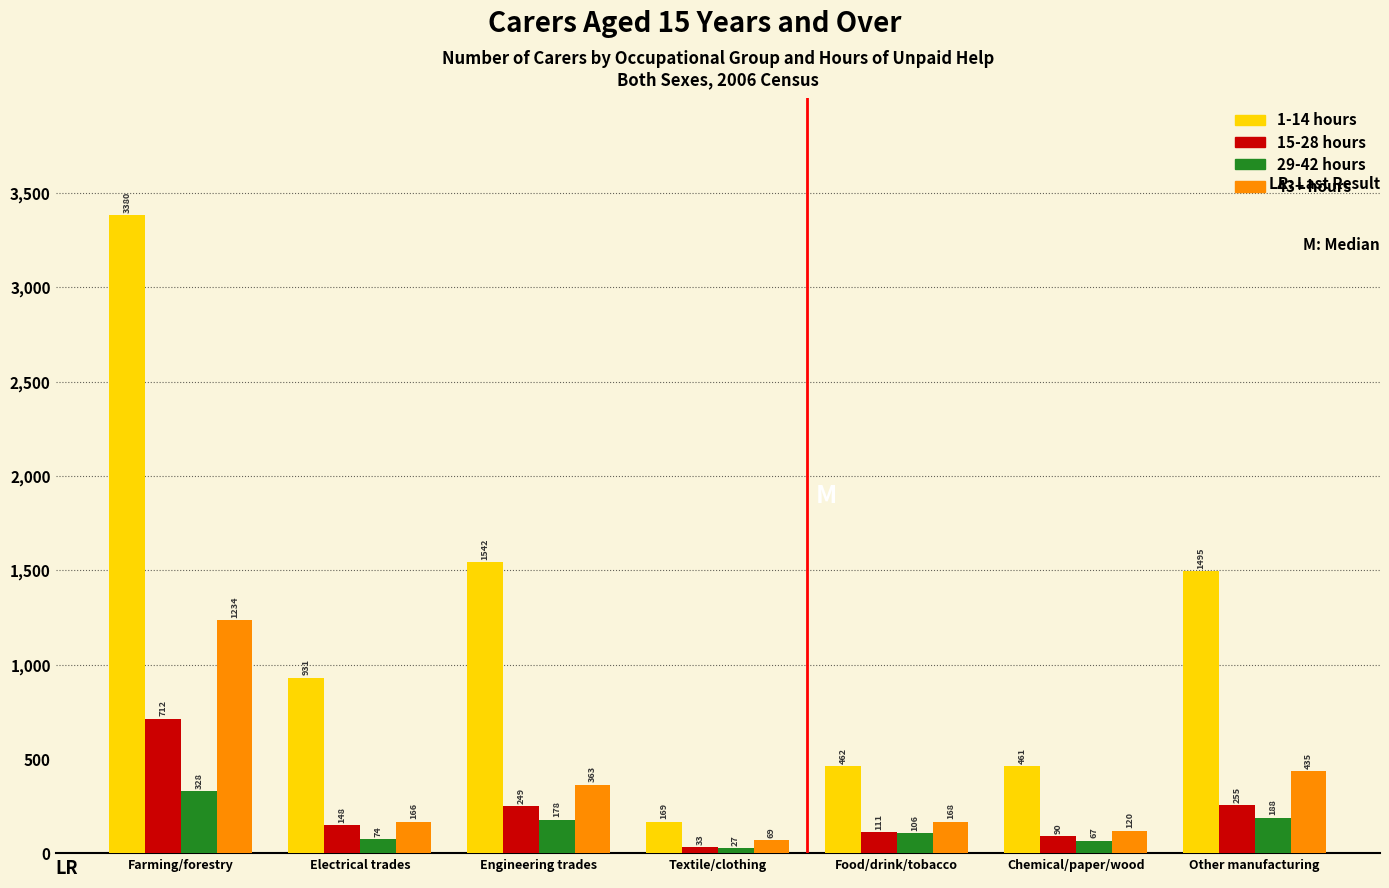

Reading left to right, list all the values displayed in this chart.

1-14 hours: 3380	931	1542	169	462	461	1495
15-28 hours: 712	148	249	33	111	90	255
29-42 hours: 328	74	178	27	106	67	188
43+ hours: 1234	166	363	69	168	120	435